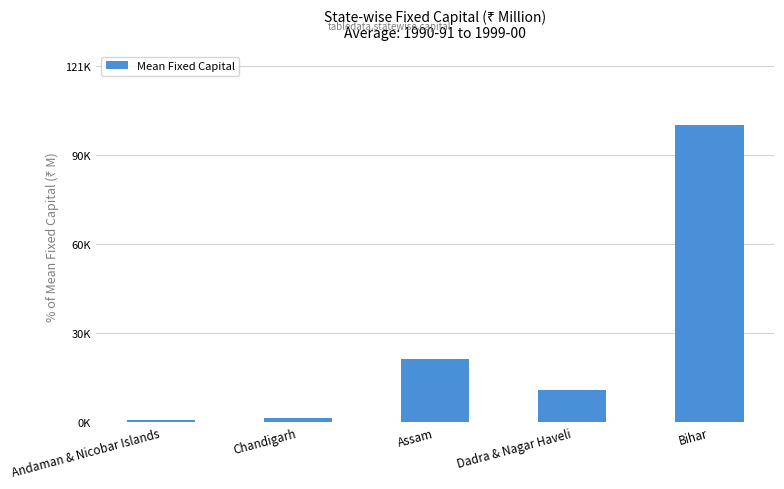

What is the value of the 5th bar from the left?

100449.8